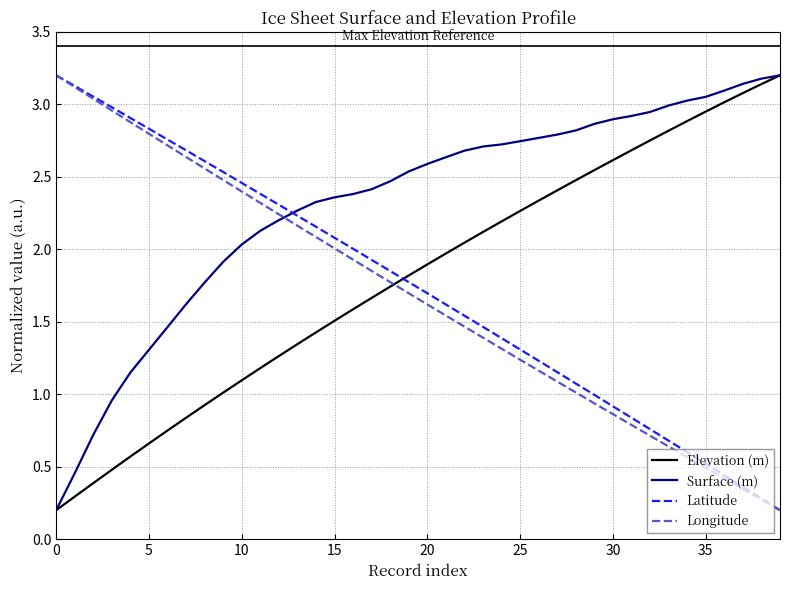

Is this an area chart (filled region under the line)?

No